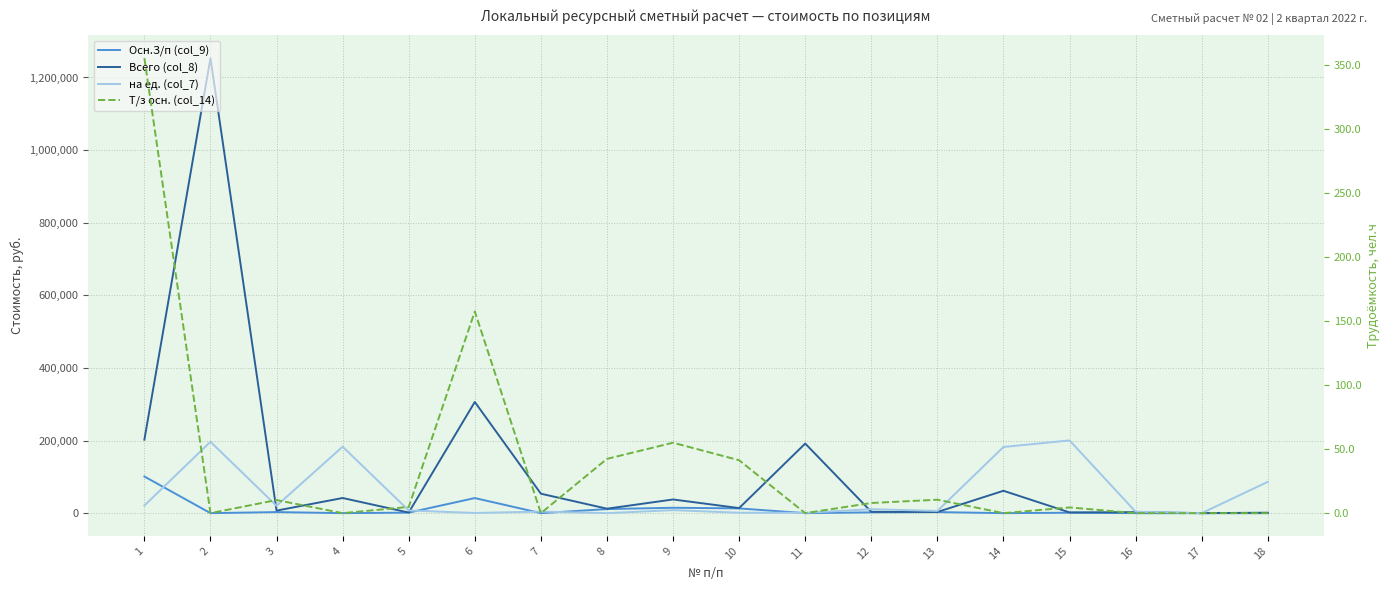

Count the number of categories in the chart.

18